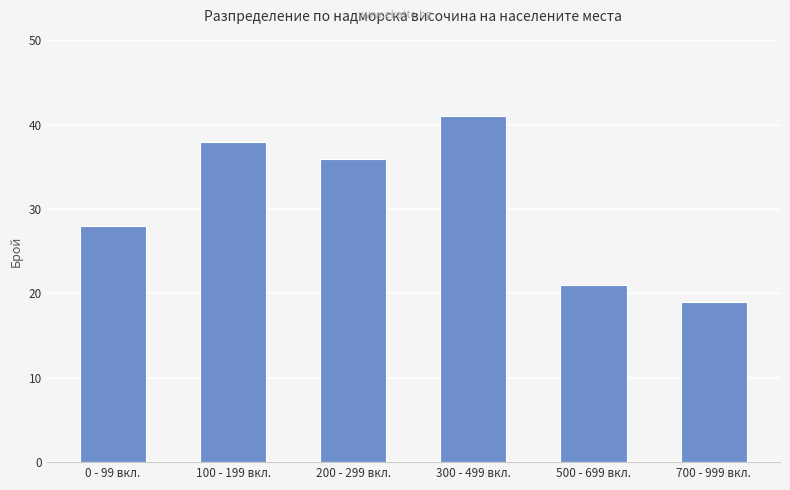

Between 300 - 499 вкл. and 100 - 199 вкл., which is larger?

300 - 499 вкл.